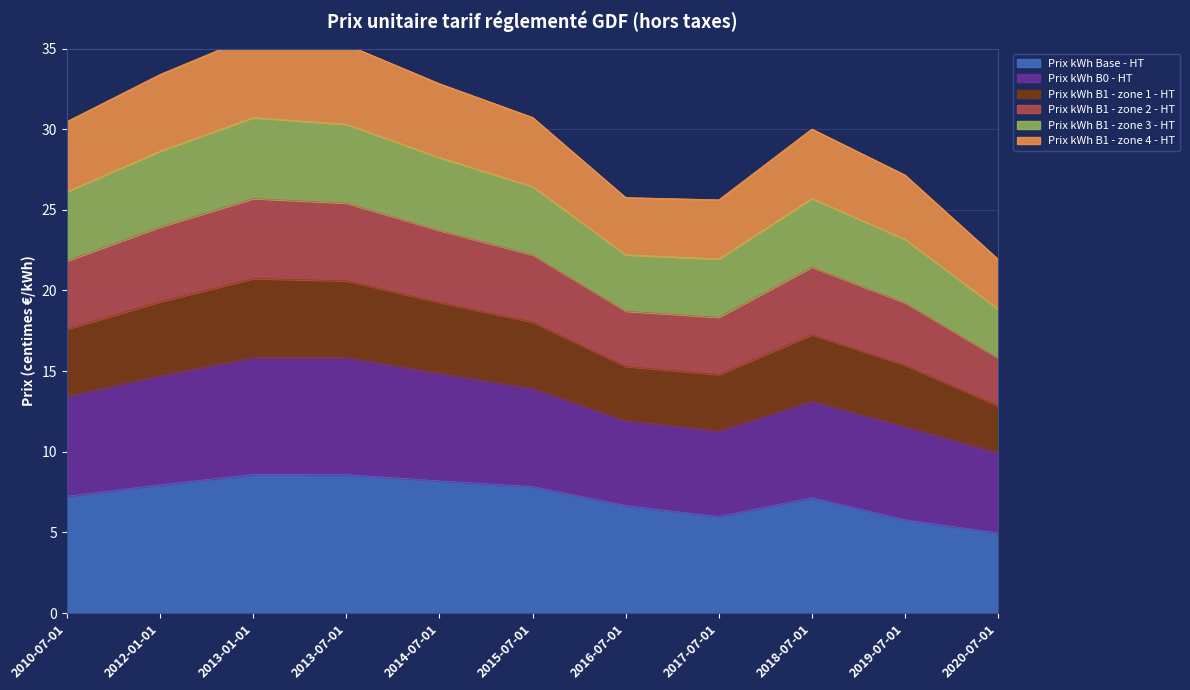

The Prix kWh Base - HT series shows 3.7 at 2013-01-01. True or false?

False